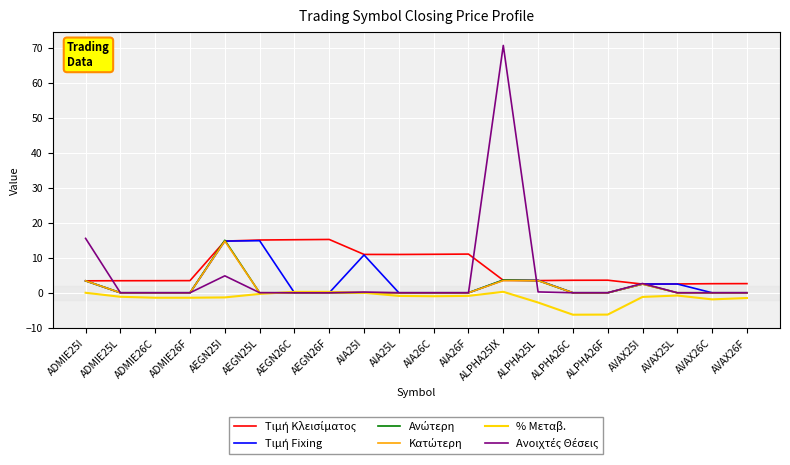

Is it true that % Μεταβ. equals 4.0 at ADMIE25I?

False